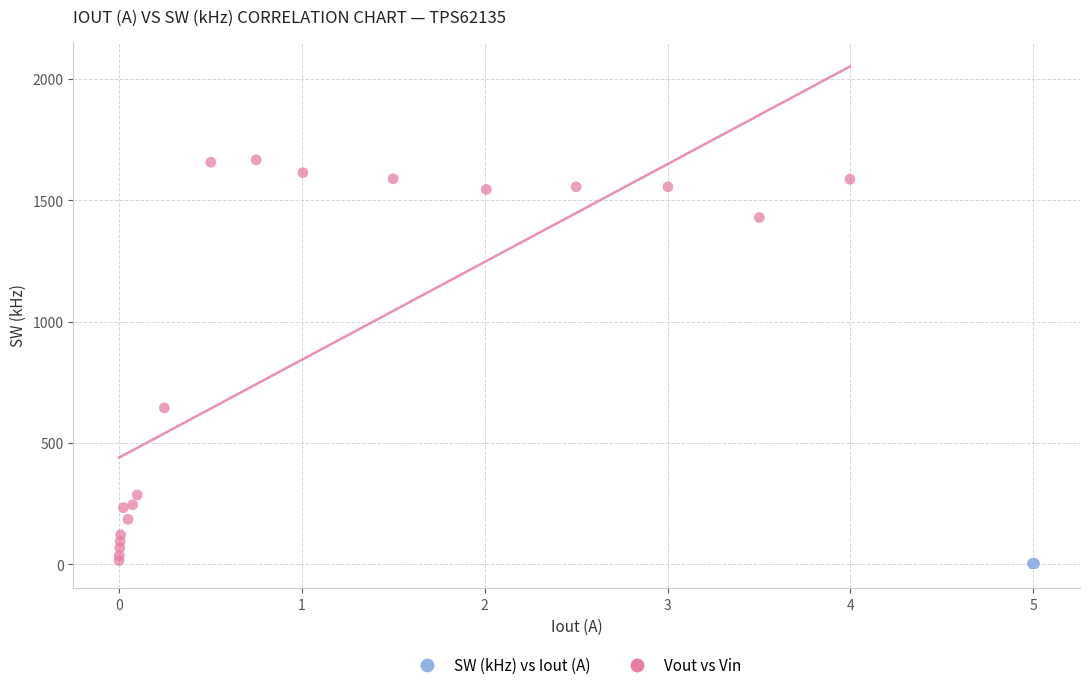

Which series reaches the maximum Y coordinate?

SW (kHz) vs Iout (A)